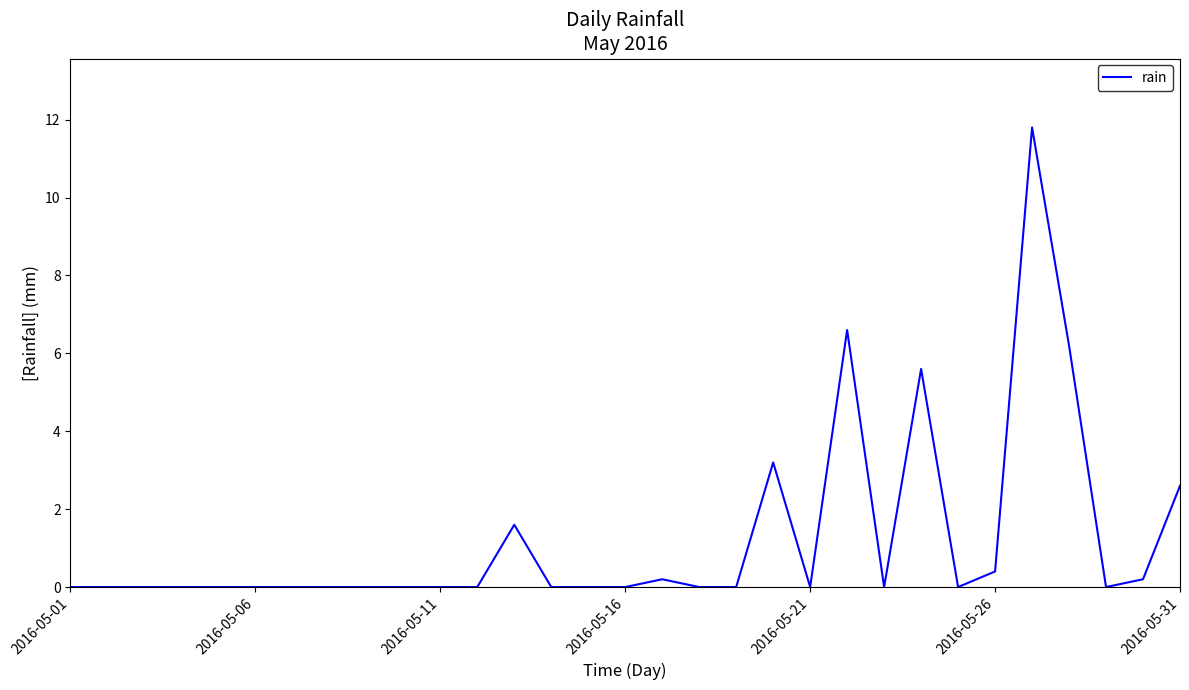

Reading left to right, what are all the values shown in this chart?

0.0	0.0	0.0	0.0	0.0	0.0	0.0	0.0	0.0	0.0	0.0	0.0	1.6	0.0	0.0	0.0	0.2	0.0	0.0	3.2	0.0	6.6	0.0	5.6	0.0	0.4	11.8	6.2	0.0	0.2	2.6